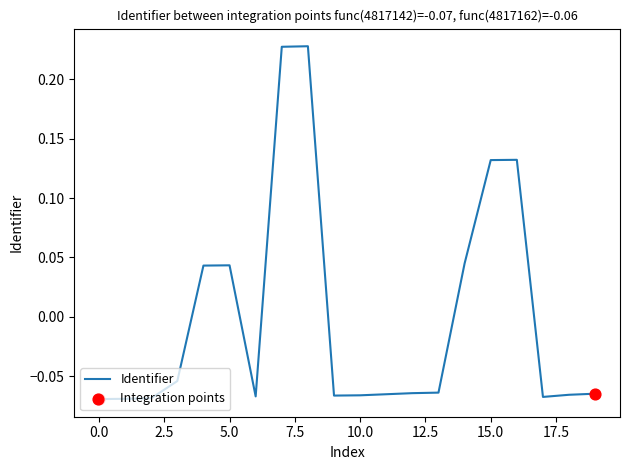

What is the difference between the maximum and minimum values?

0.3